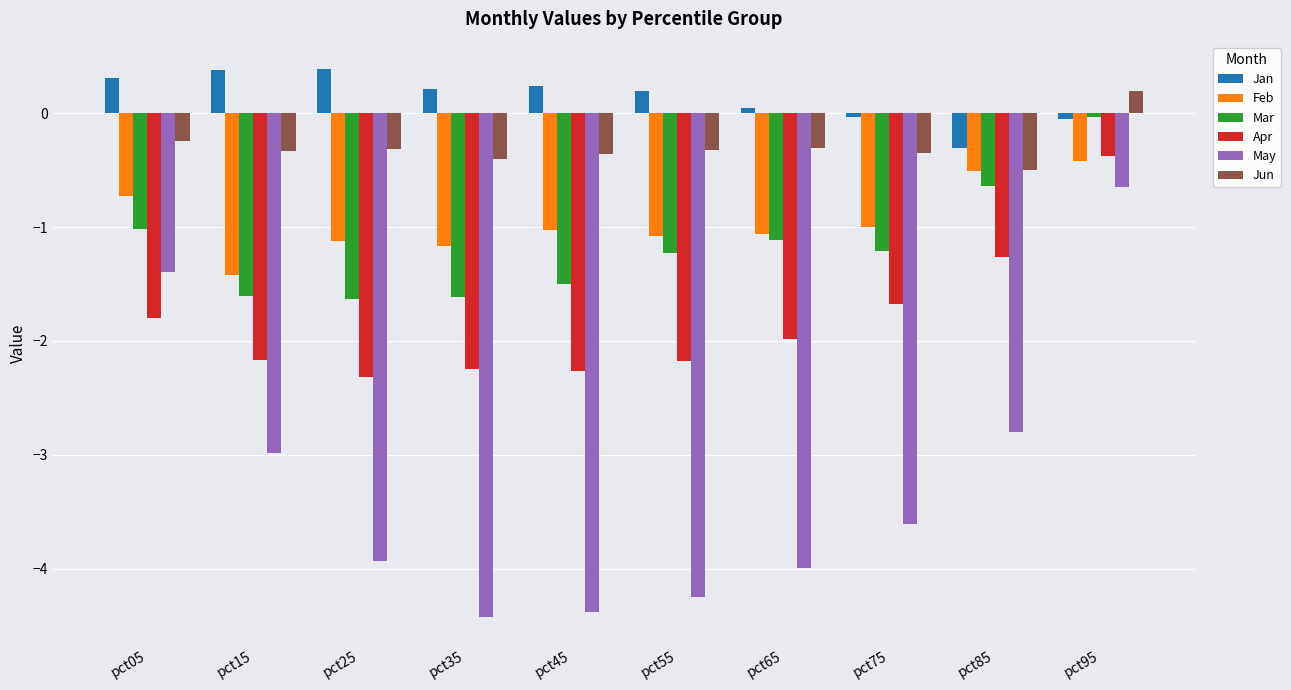

How many distinct data groups are displayed?

6